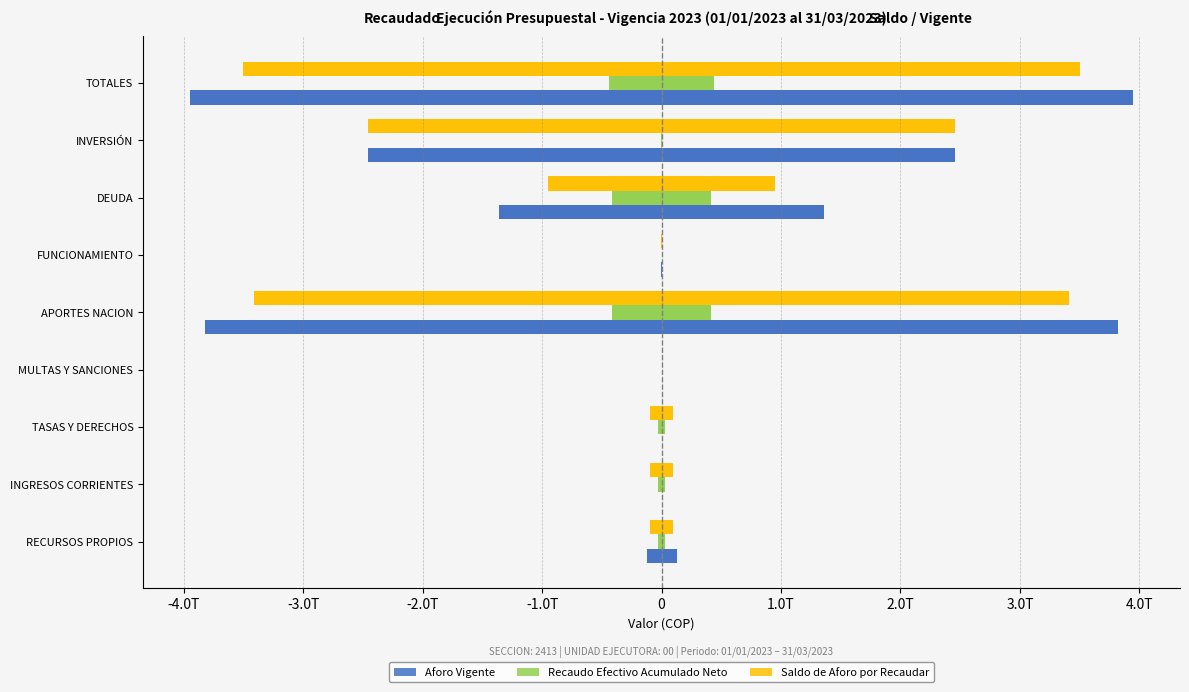

How many values in the Recaudo Efectivo Acumulado Neto series are below 28035192912?

4